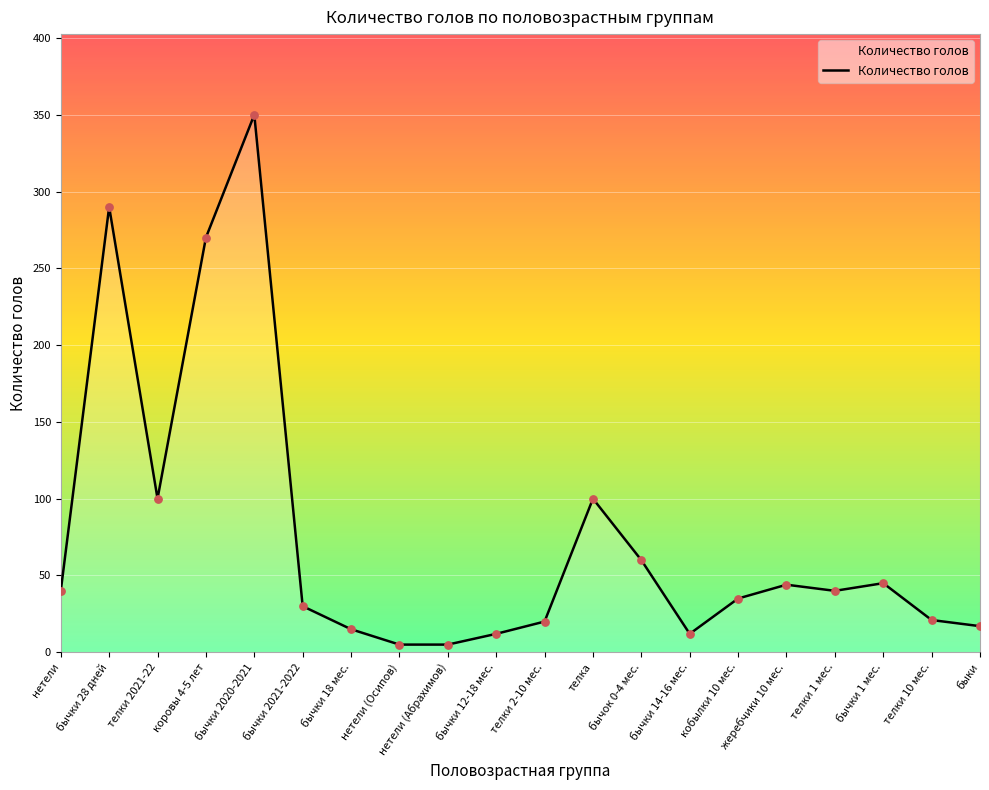

Approximately how many times larger is the value at бычок 0-4 мес. compared to телка?

0.6